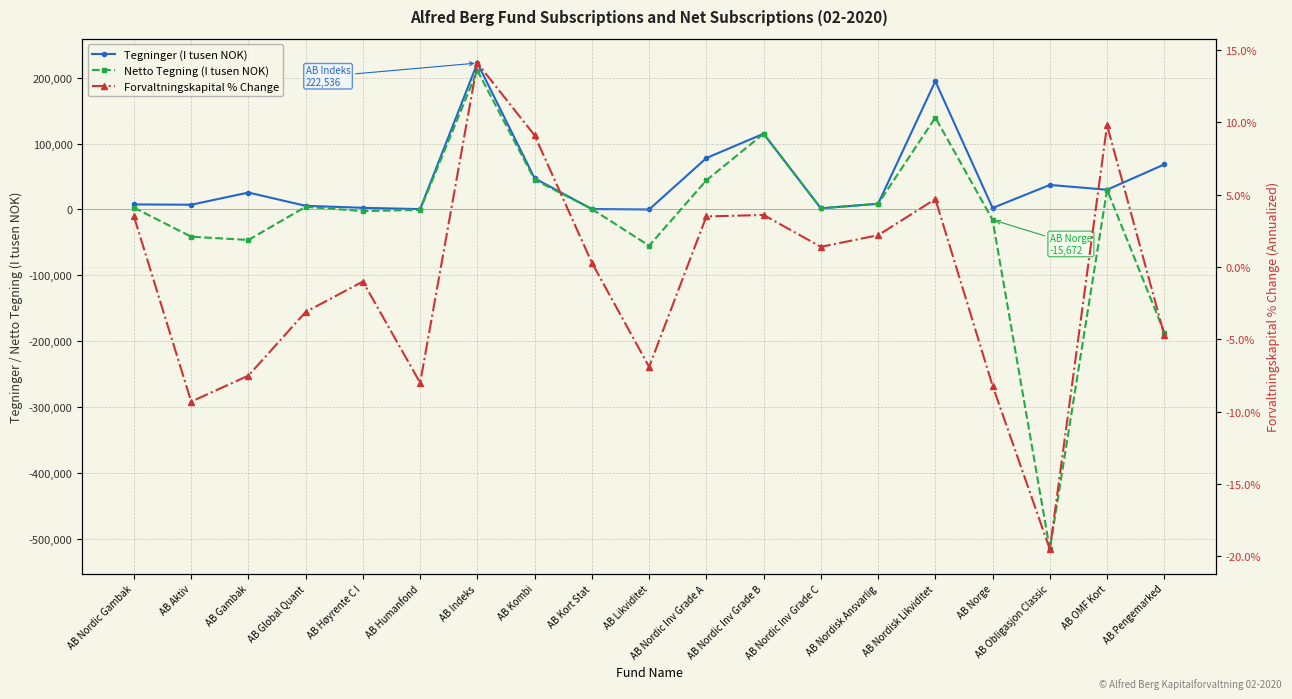

In Netto Tegning (I tusen NOK), how many points are higher than both neighbors (excluding endpoints)?

5